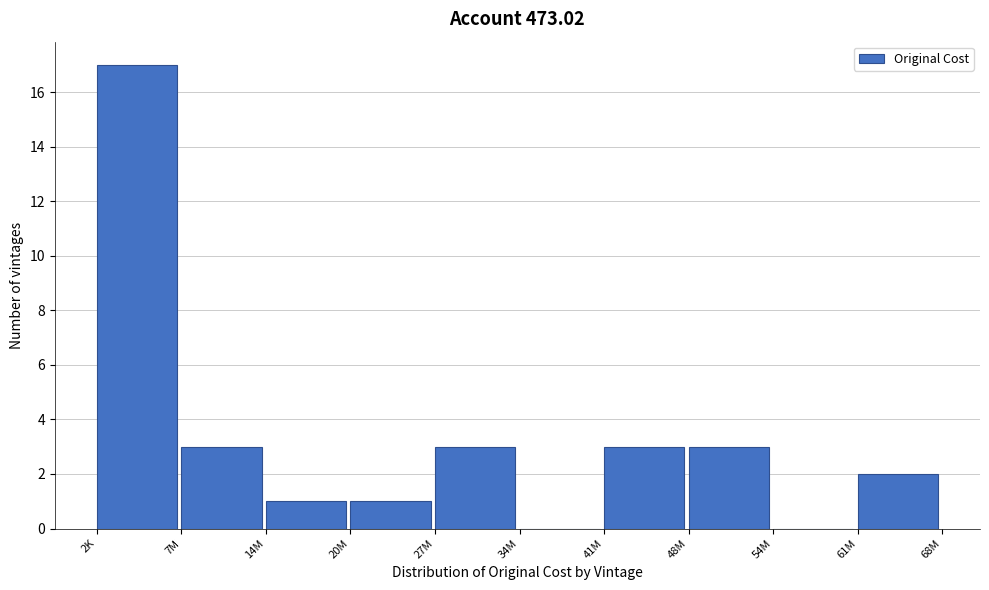

Reading left to right, transcribe all the data shown in this chart.

2K=17	7M=3	14M=1	20M=1	27M=3	34M=0	41M=3	48M=3	54M=0	61M=2